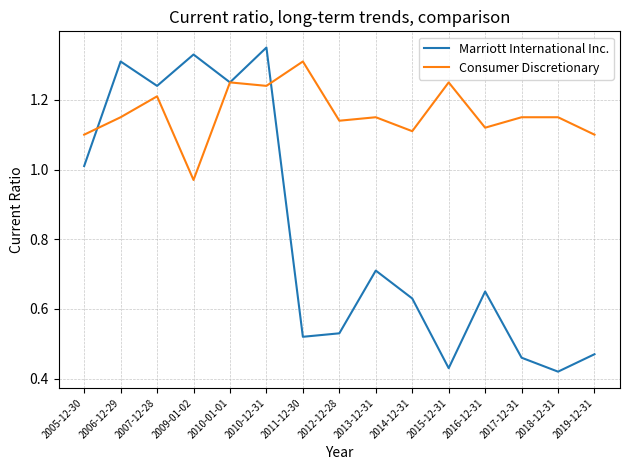

The Marriott International Inc. series shows 0.7 at 2016-12-31. True or false?

True